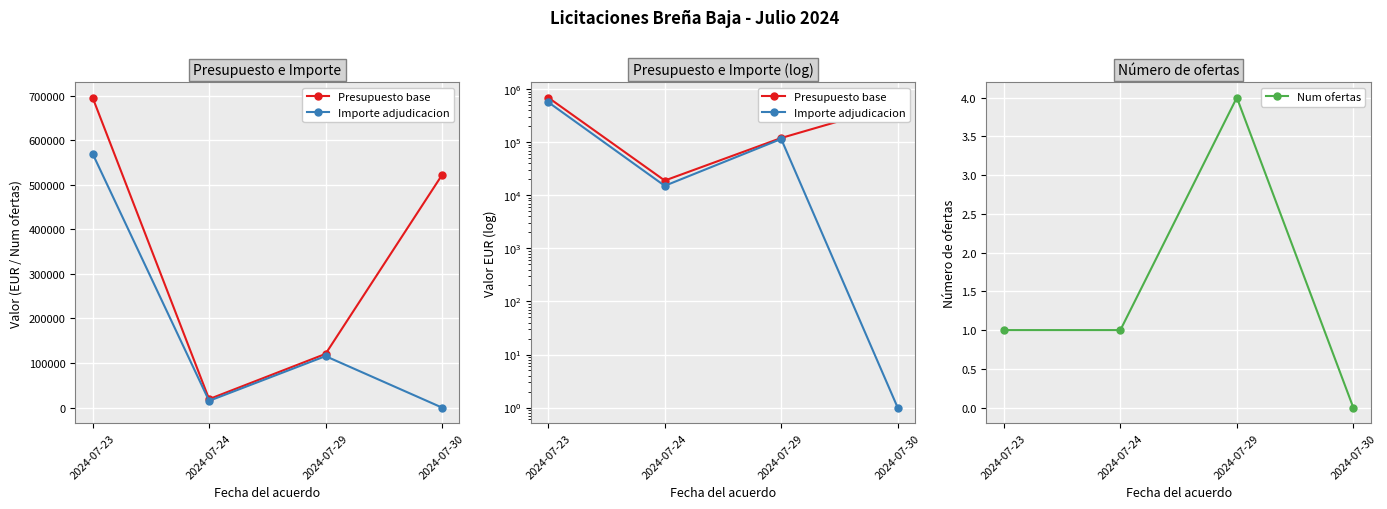

What is the spread (max minus min) of values at 2024-07-23?

695905.2